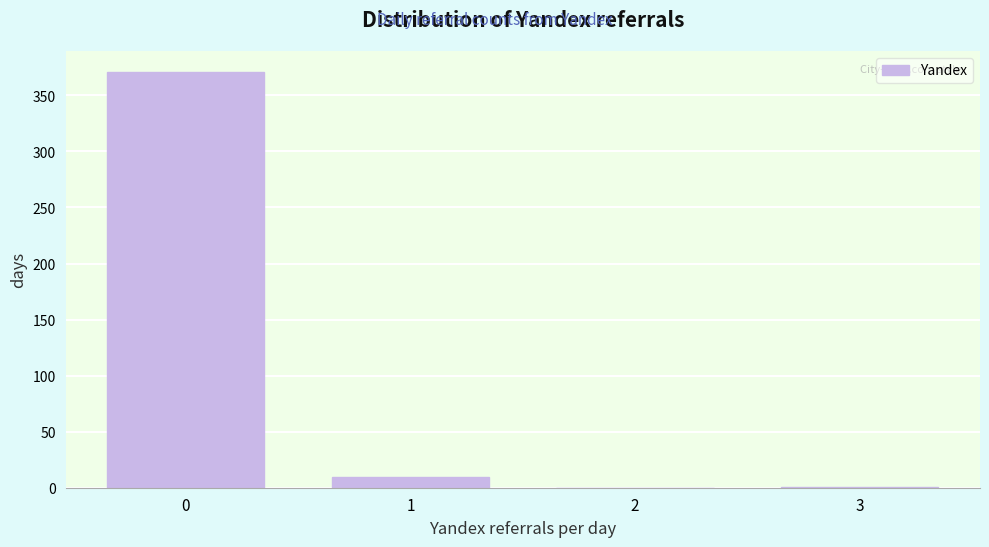

What is the change in value from 1 to 2?

-10